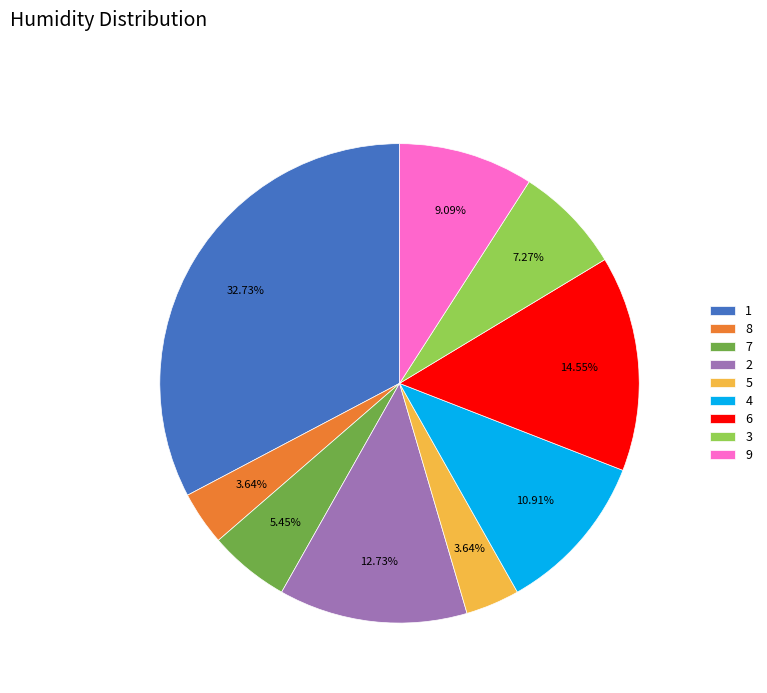

How much of the chart is everything except 5?

96.4%